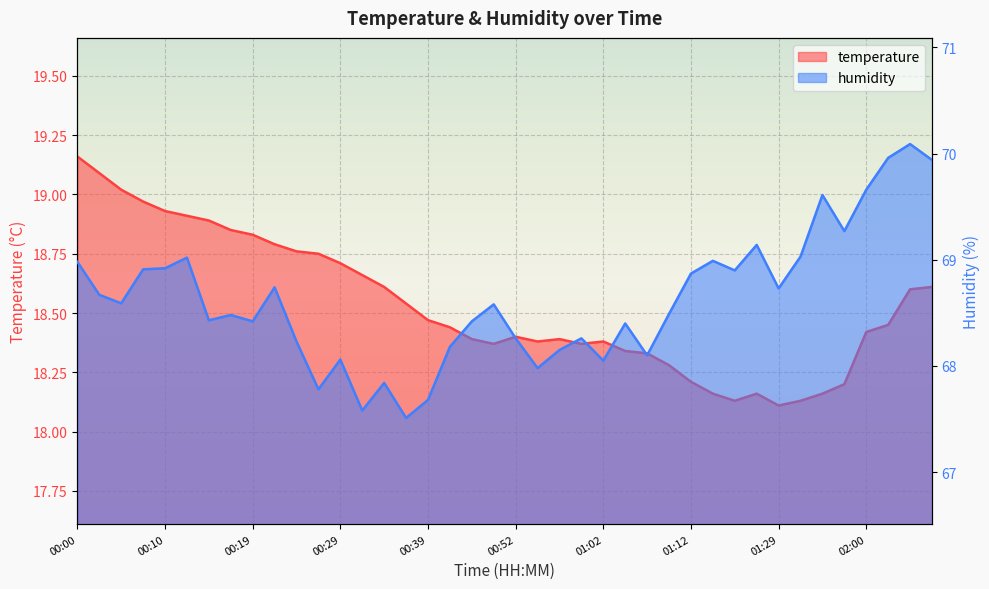

Rank the categories by temperature value from highest to lowest.

00:00, 00:02, 00:05, 00:07, 00:10, 00:12, 00:15, 00:17, 00:19, 00:22, 00:24, 00:27, 00:29, 00:32, 00:34, 02:10, 02:08, 00:36, 00:39, 02:02, 00:41, 02:00, 00:52, 00:47, 00:57, 00:55, 01:02, 00:50, 01:00, 01:05, 01:07, 01:10, 01:12, 01:43, 01:15, 01:23, 01:40, 01:20, 01:38, 01:29